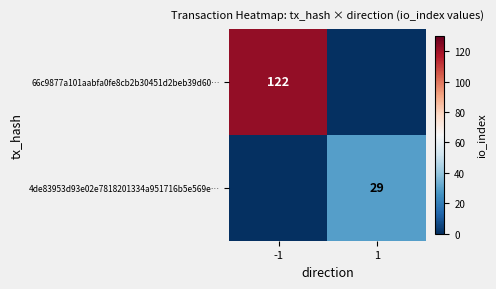

The 66c9877a101aabfa0fe8cb2b30451d2beb39d60… series shows 122 at -1. True or false?

True